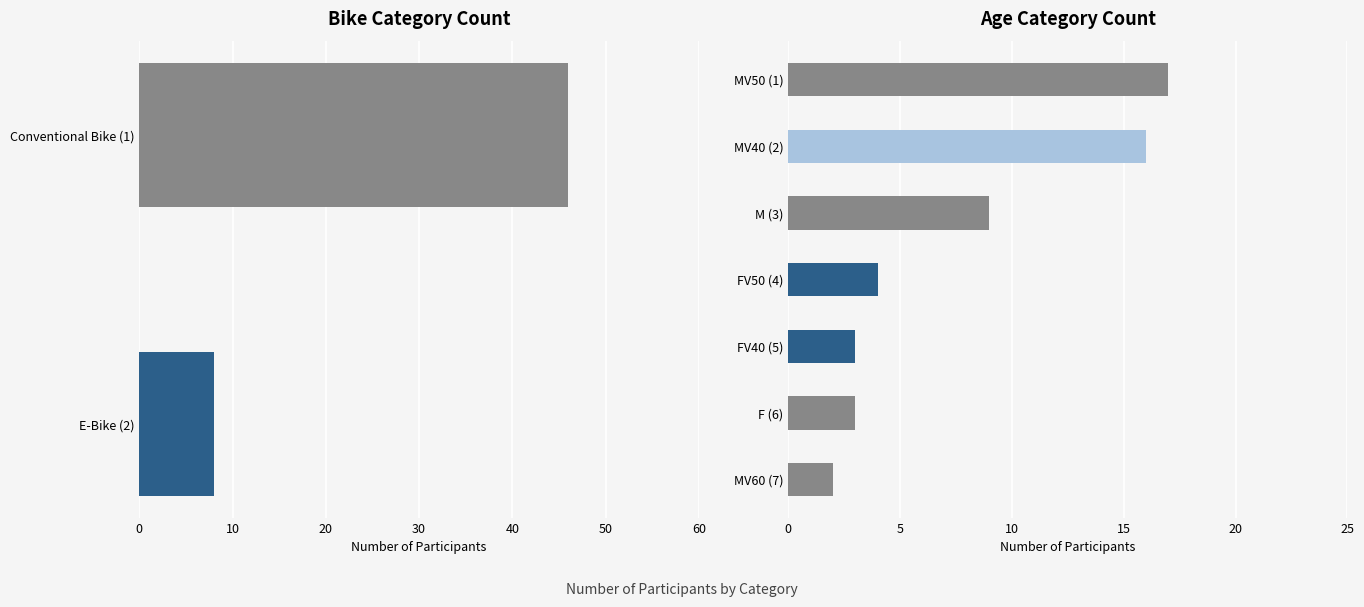

What position from the right is E-Bike?

1